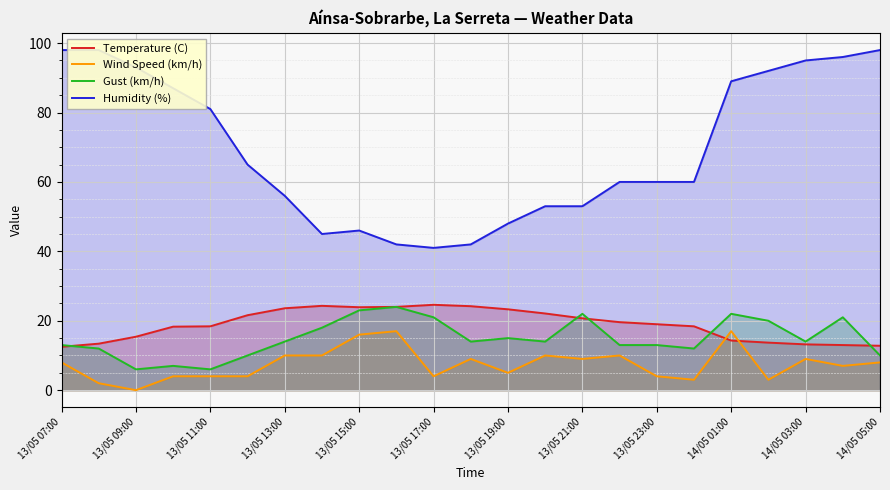

True or false: Wind Speed (km/h) has more than 2 points higher than both neighbors.

True